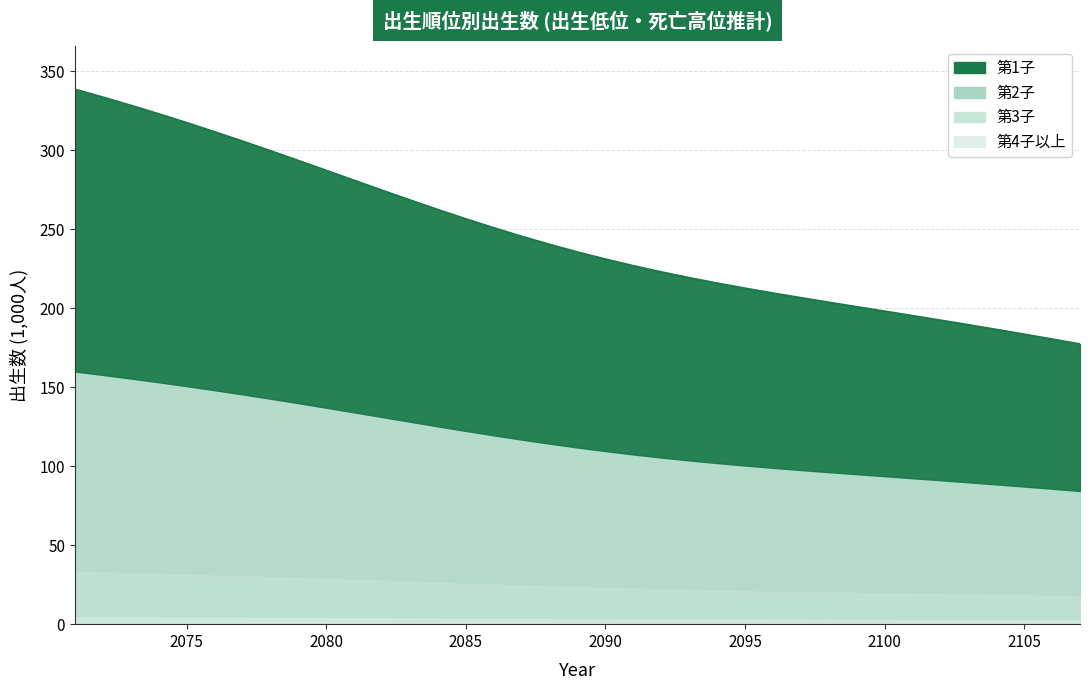

At 2107, list the series in order from largest to smallest.

第1子, 第2子, 第3子, 第4子以上